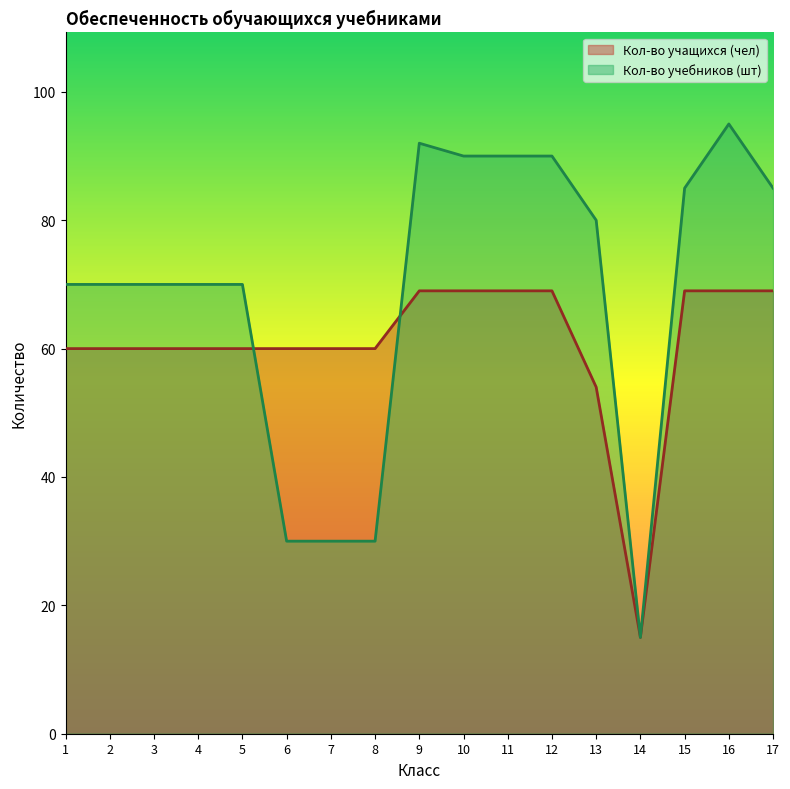

What is the sum of the Кол-во учащихся (чел) values at 8 and 9?

129